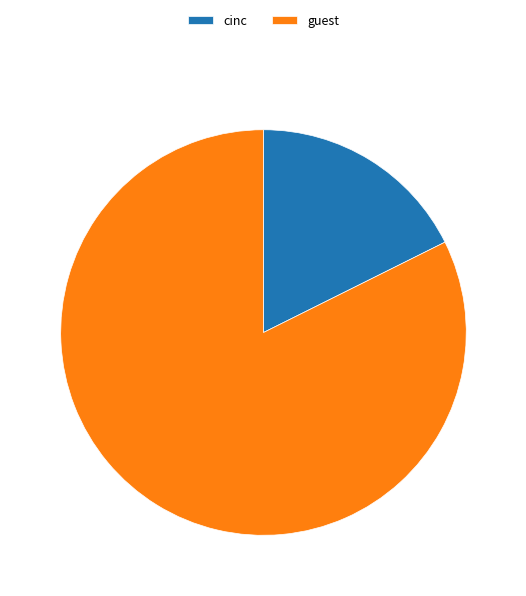

Which category has the biggest portion of the pie?

guest